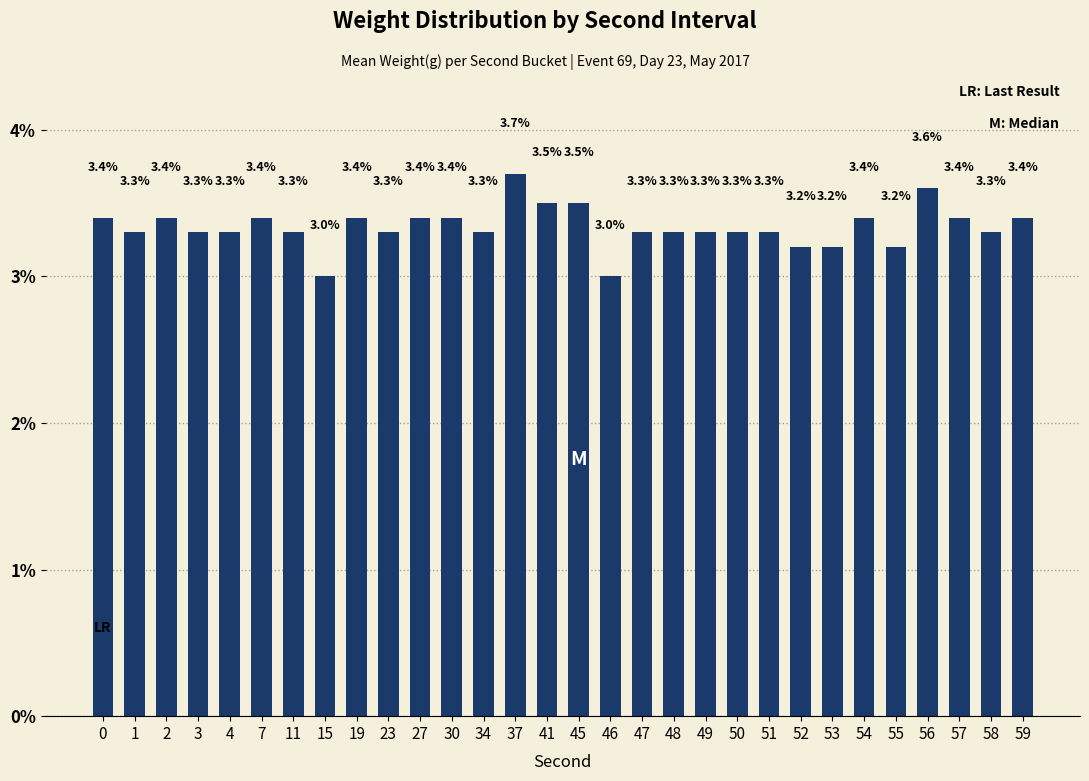

What is the value of the 1st bar from the left?

3.4